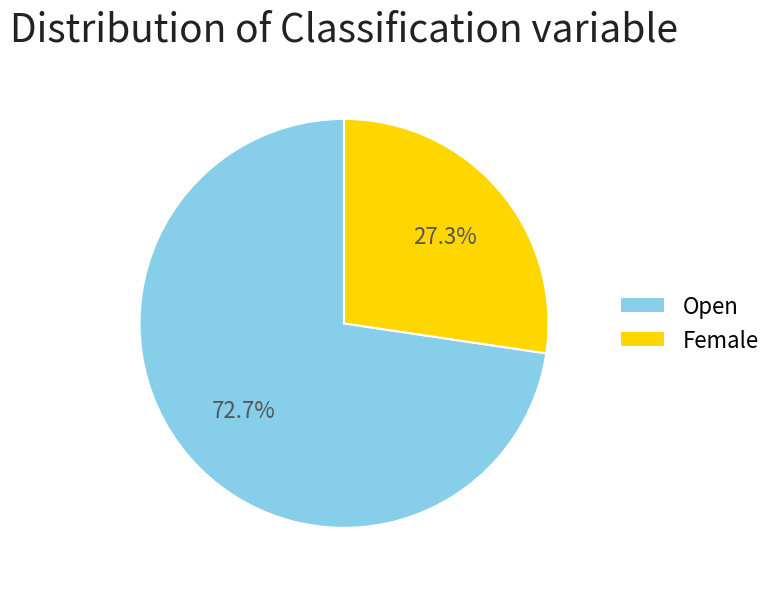

What percentage do Female and Open together represent?

100.0%